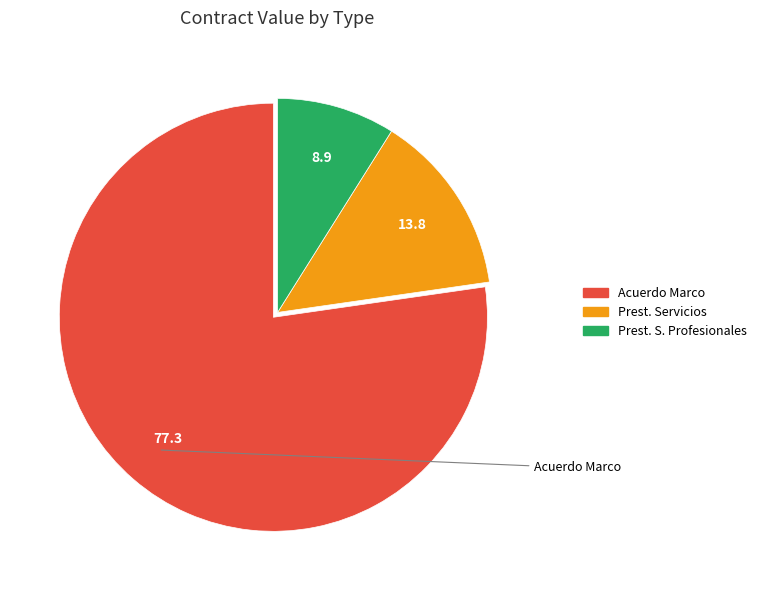

Is there any slice that represents more than half of the pie?

Yes